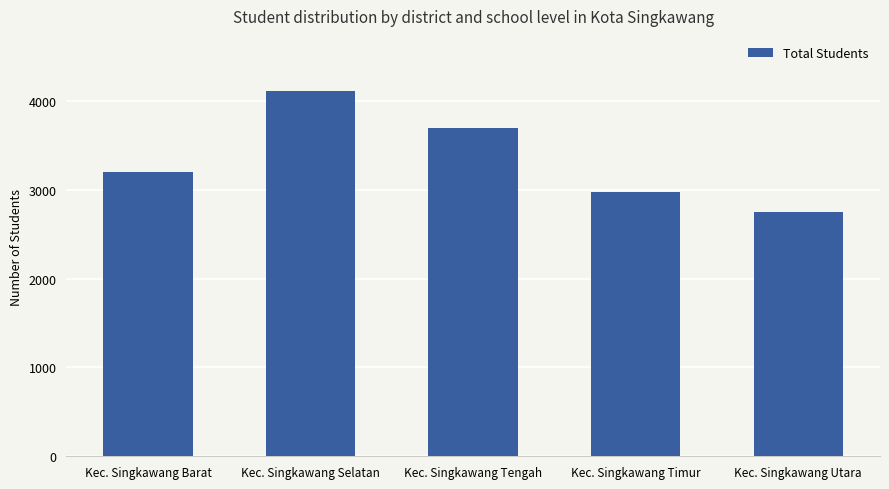

What position from the right is Kec. Singkawang Selatan?

4